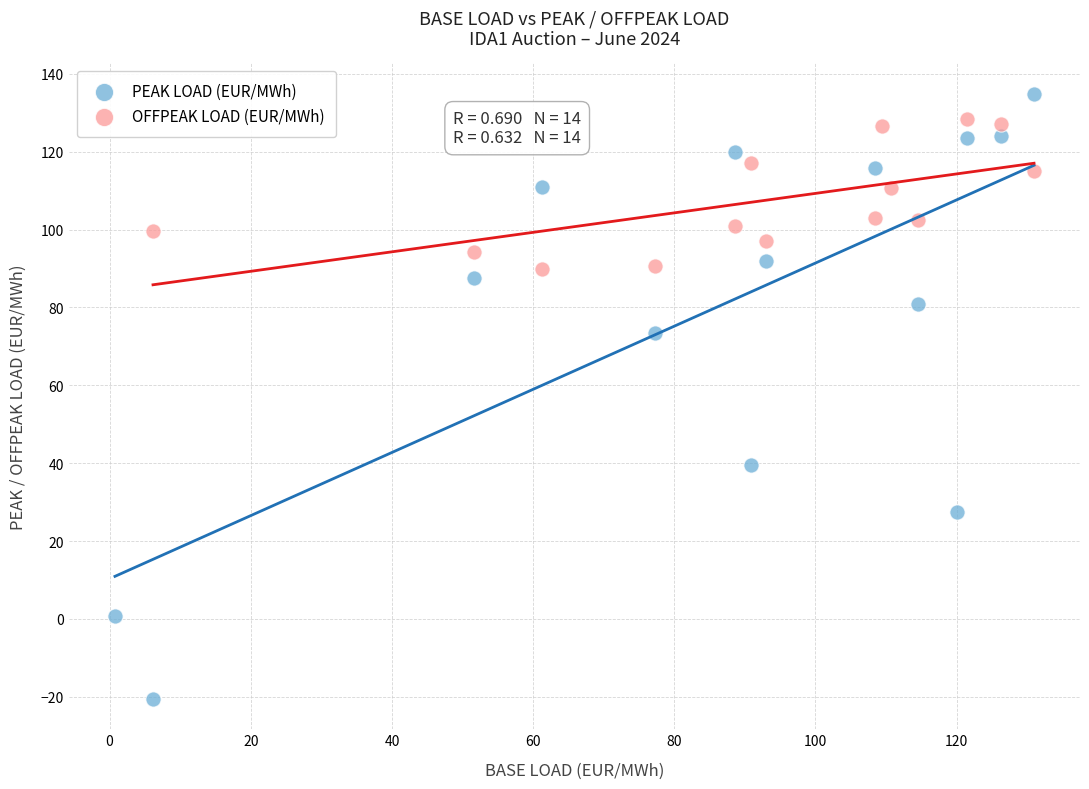

Which series contains the lowest Y value?

PEAK LOAD (EUR/MWh)